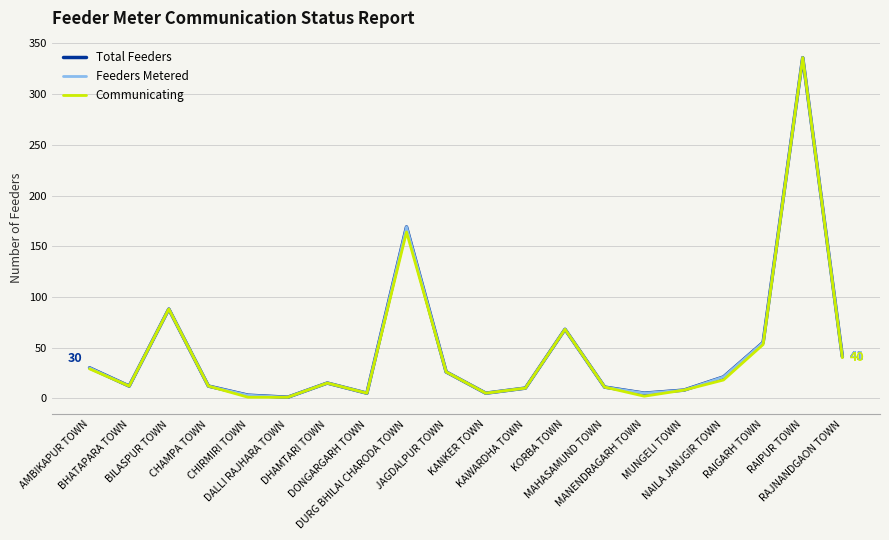

Is it true that Feeders Metered equals 28 at KORBA TOWN?

False